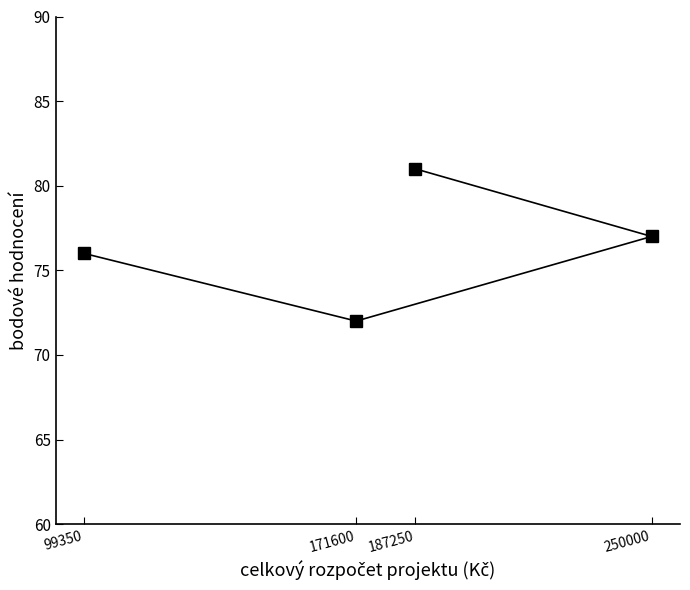

What is the value of the 2nd point from the left?

72